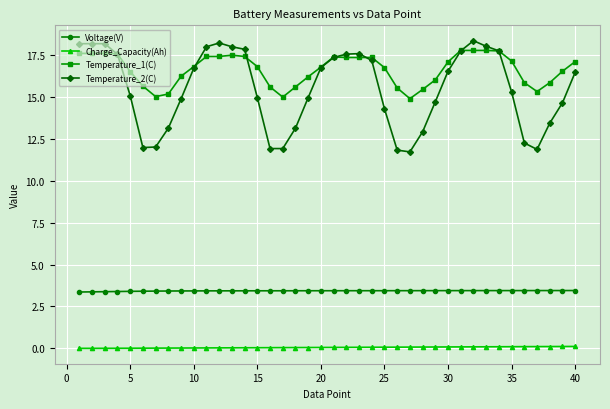

True or false: Temperature_2(C) and Voltage(V) cross at least once.

False